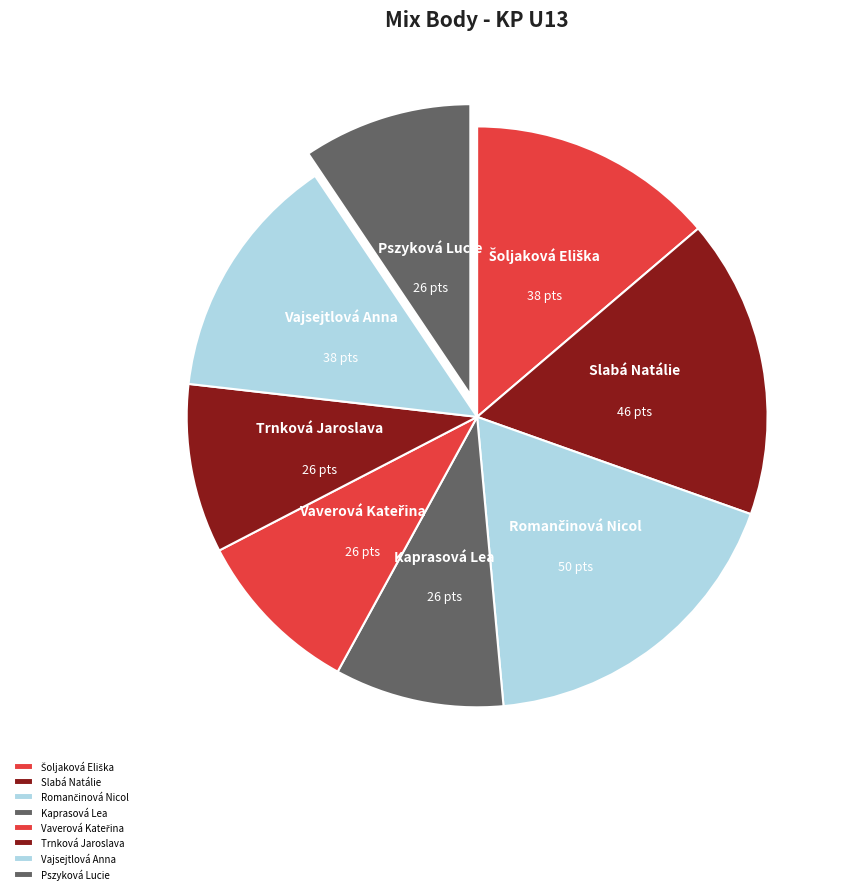

Which has a higher value, Vajsejtlová Anna or Kaprasová Lea?

Vajsejtlová Anna